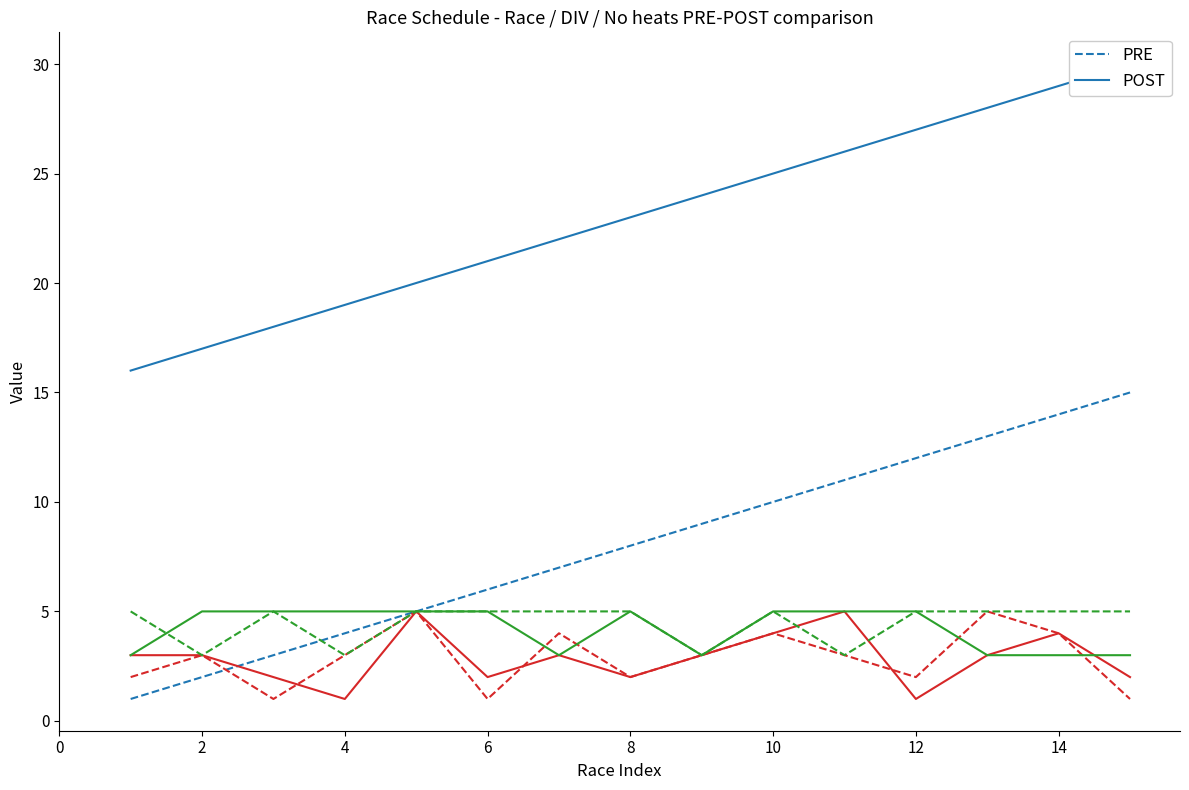

How many lines are shown in the chart?

6